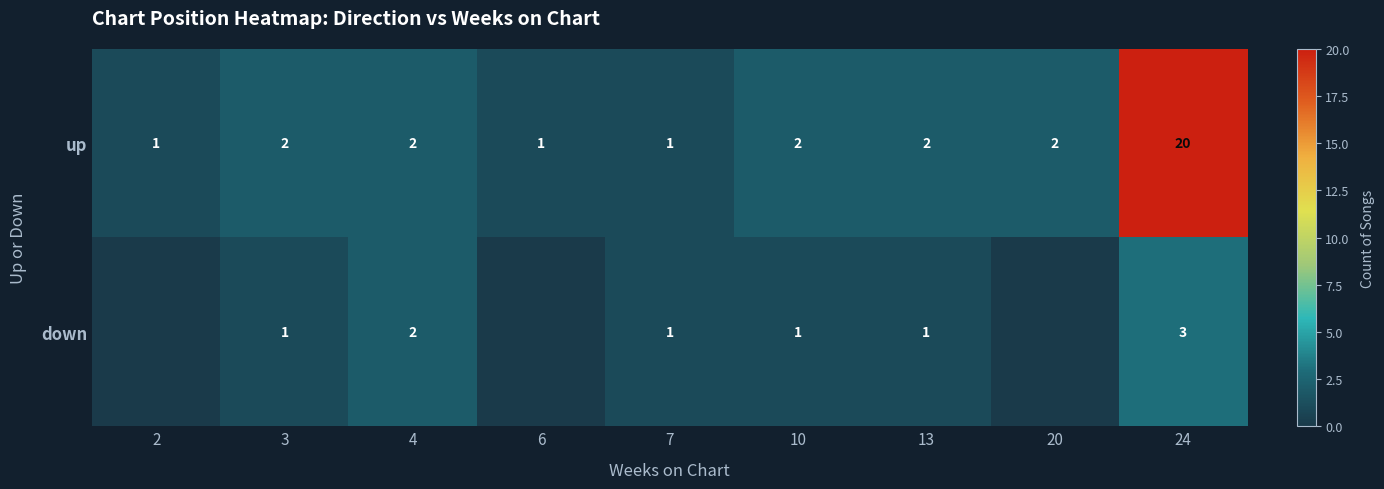

At which category is the sum across all series the highest?

24